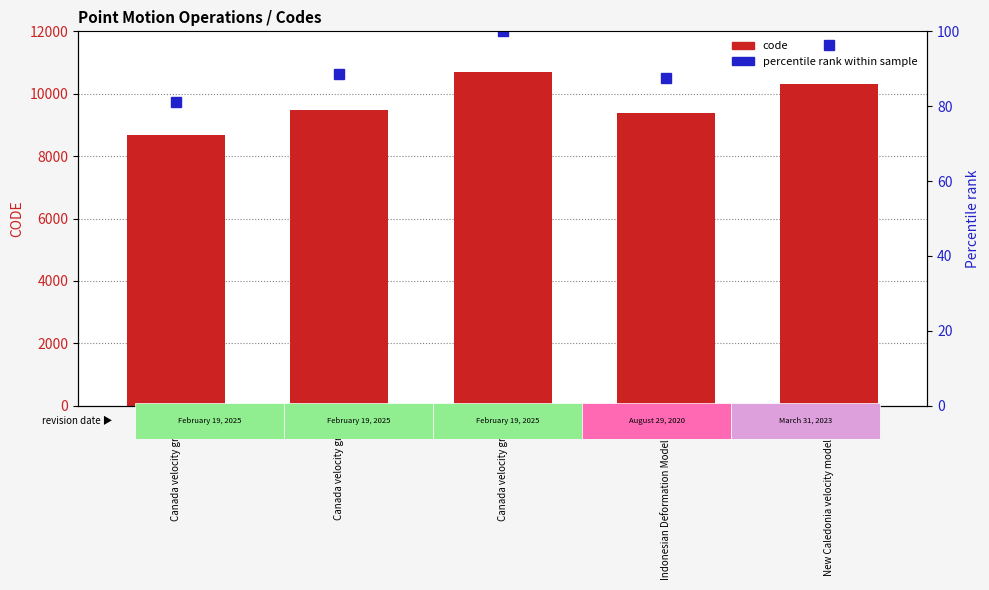

The code series shows 10323.0 at New Caledonia velocity model 2015. True or false?

True